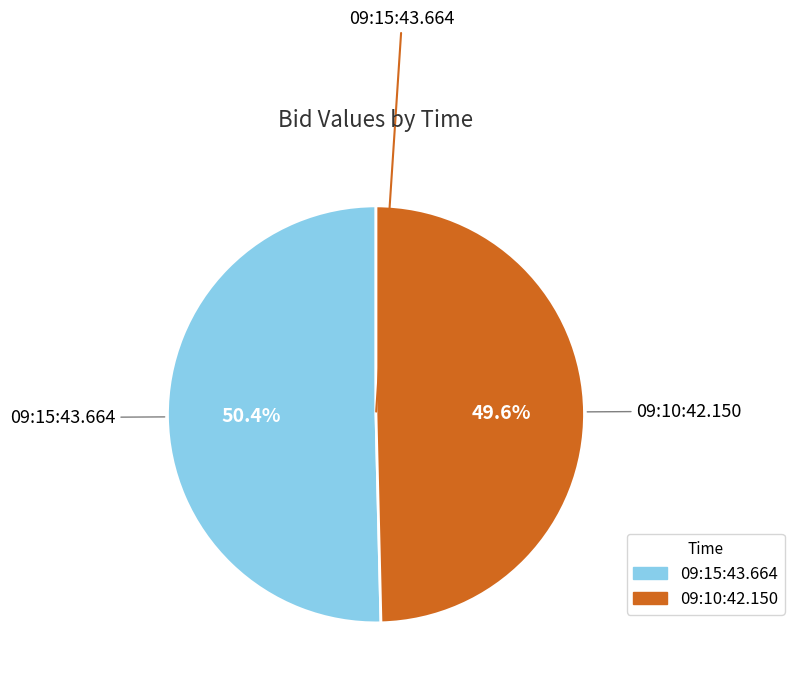

What portion of the pie excludes 09:15:43.664?

49.6%